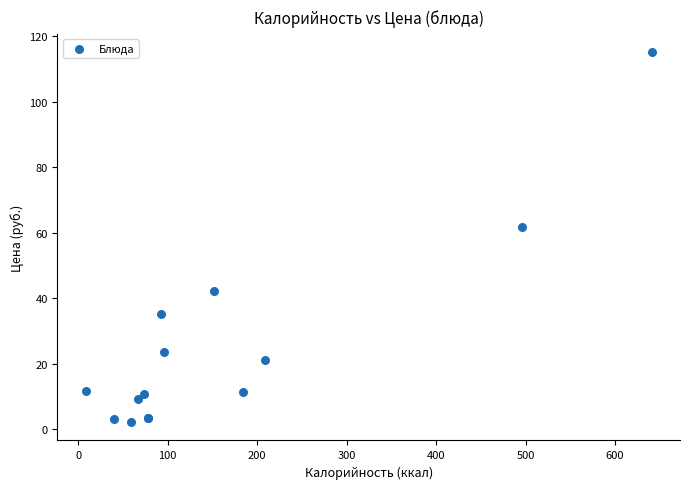

What Y value in the scatter plot is closest to 58?

61.7